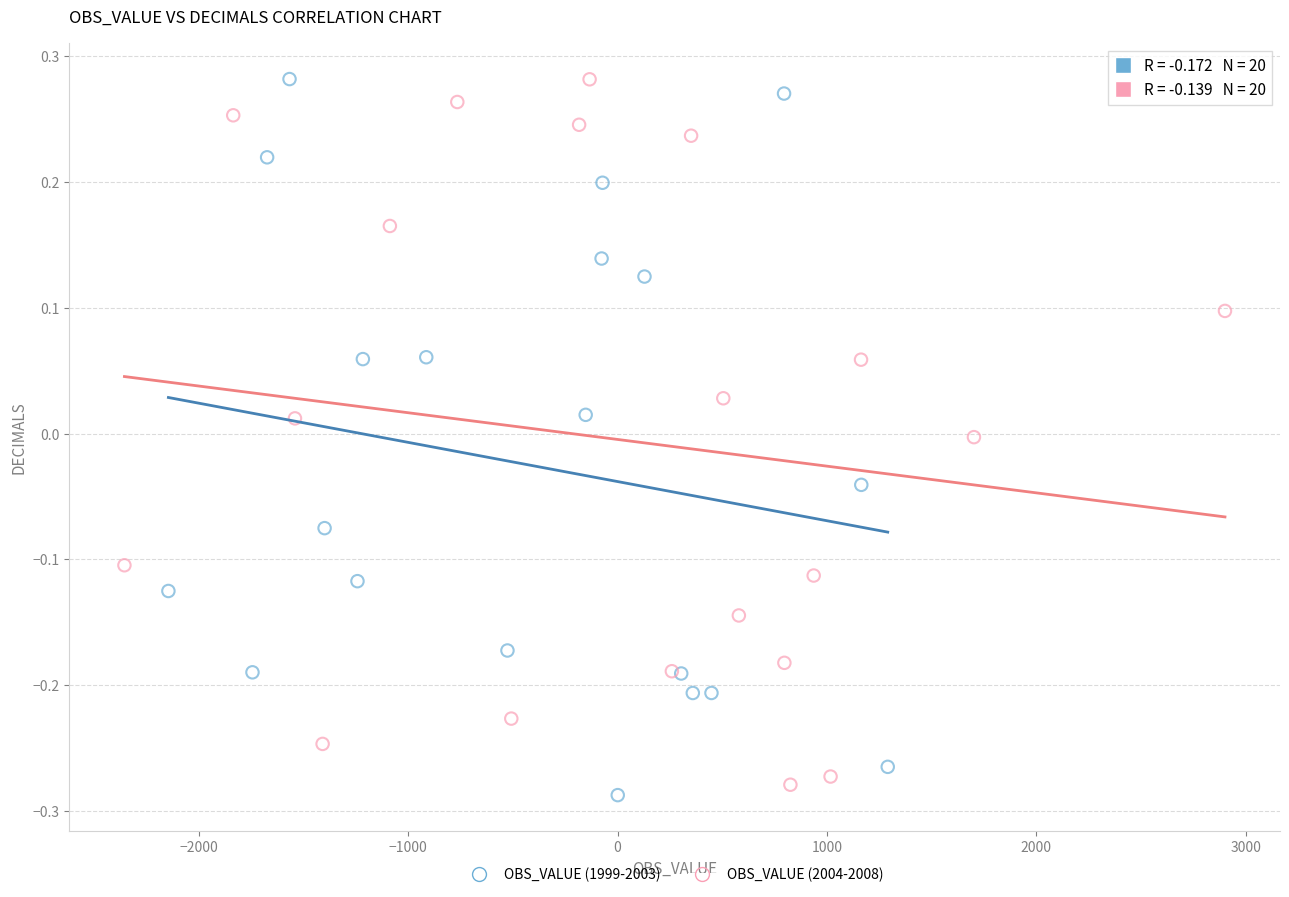

What are all the series names shown in the legend?

OBS_VALUE (1999-2003), OBS_VALUE (2004-2008)